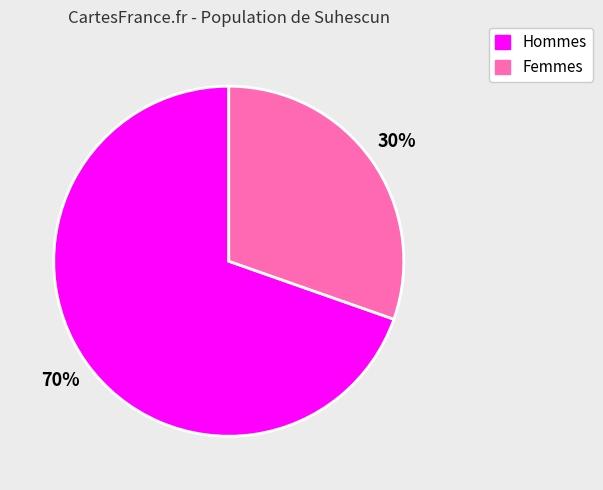

Does any single category account for the majority?

Yes